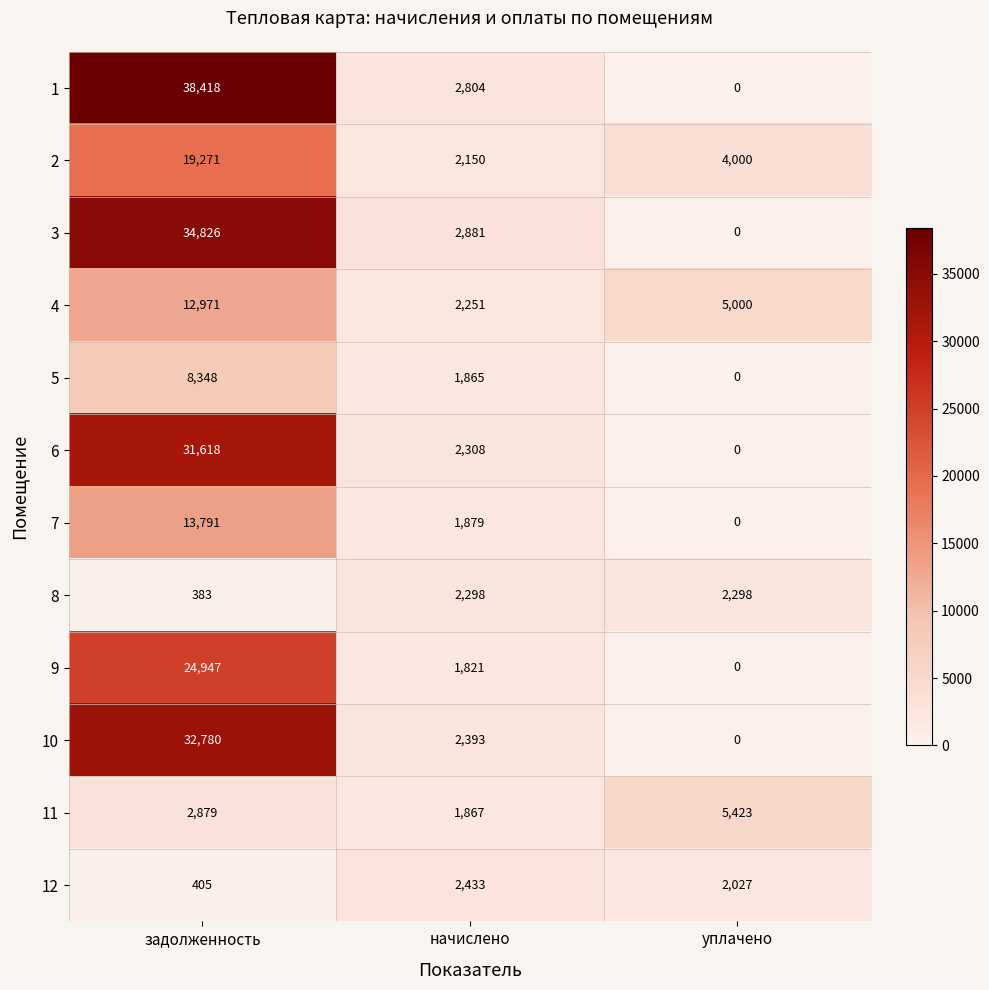

What is the difference between the highest and lowest values at начислено?

1060